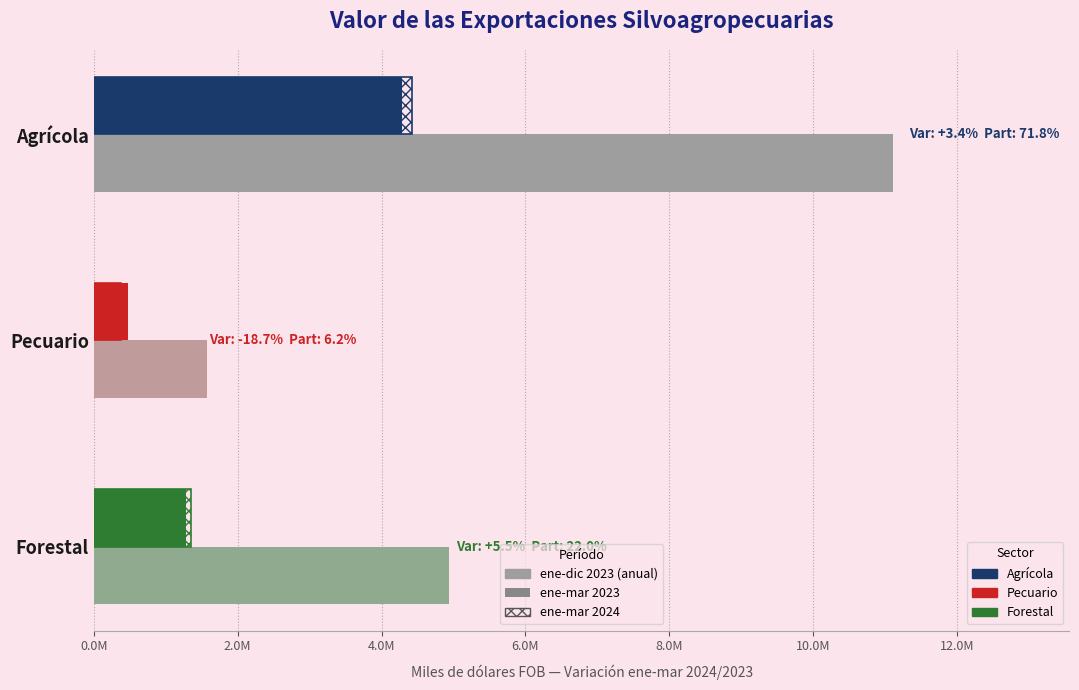

Reading left to right, extract all data points from this chart.

ene-dic 2023: 11117883	1571541	4933678
ene-mar 2023: 4286221	469996	1286305
ene-mar 2024: 4429972	382164	1357134